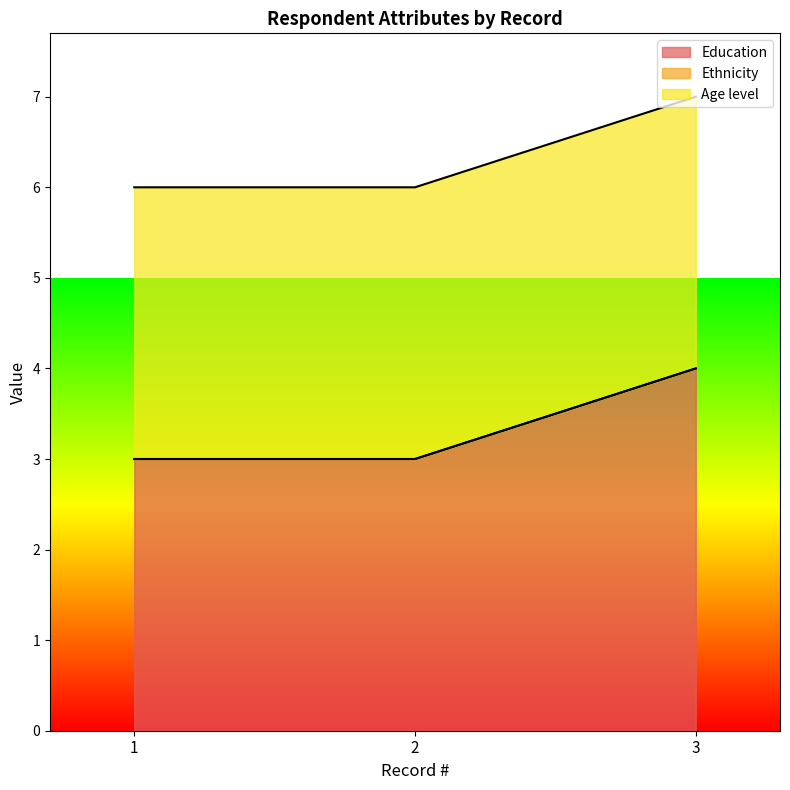

At which label does Education reach its minimum?

1